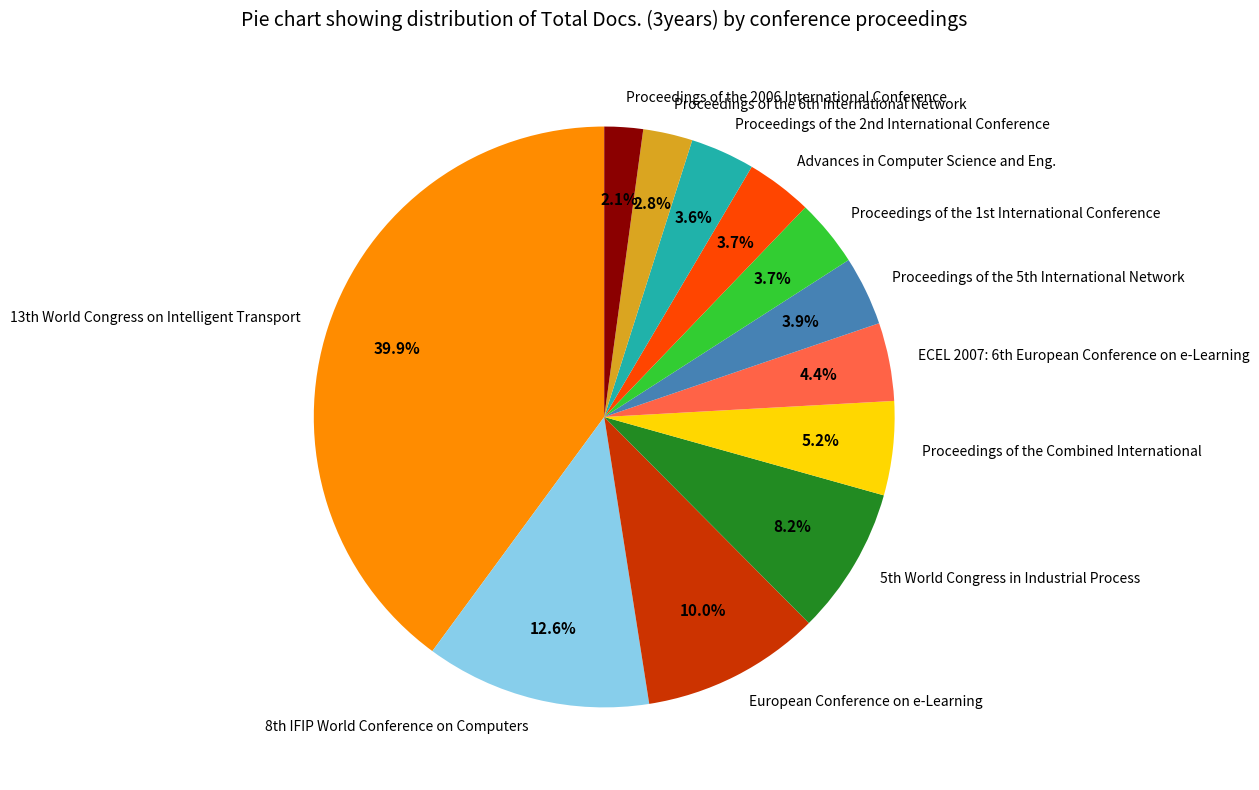

The Proceedings of the Combined International slice represents 10% of the pie. True or false?

False